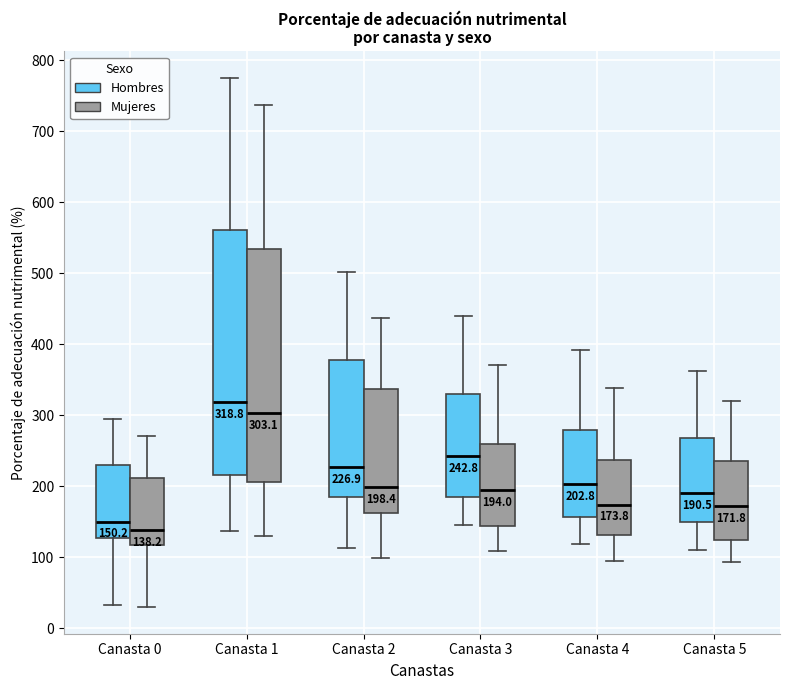

Which box has the highest median line?

Canasta 1 (Hombres)